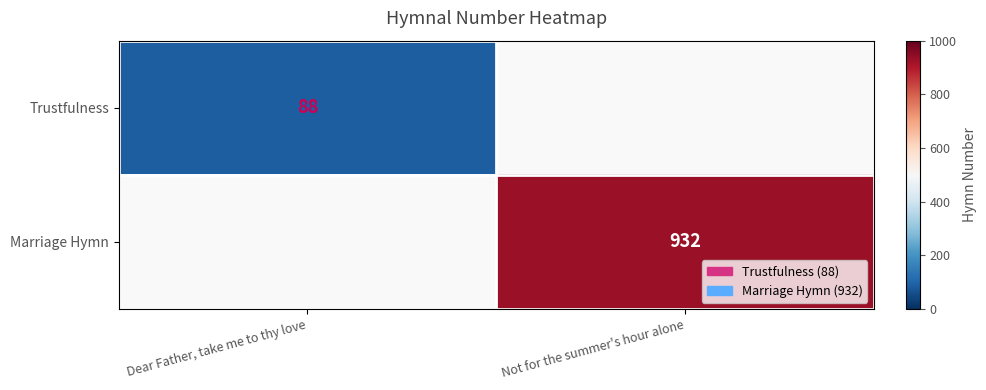

True or false: Trustfulness has a value of 145 at Dear Father, take me to thy love.

False